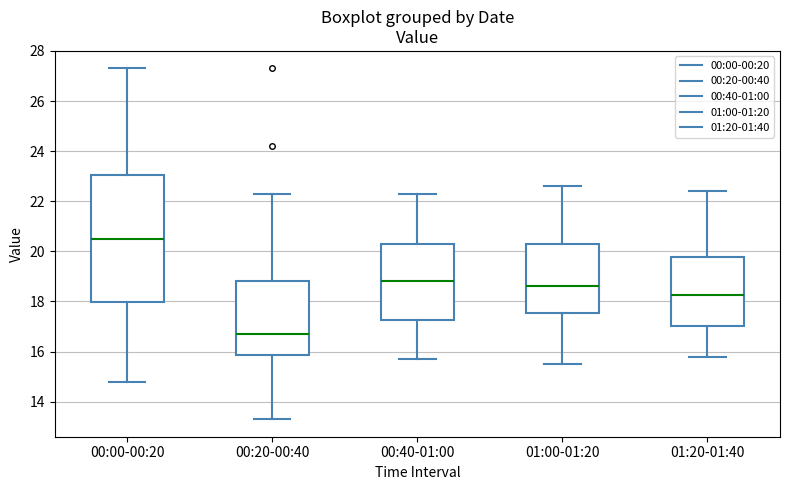

Reading left to right, transcribe this box plot: for each box, give where its median line is, the range the box spans, and where its two whiskers end, as read against the y-axis. The values are not printed on the chart, so give them approximately, as read against the axis.

00:00-00:20: median 20.6, box 18.0 to 23.0, whiskers 14.8 to 27.4
00:20-00:40: median 16.8, box 15.8 to 18.8, whiskers 13.4 to 22.4
00:40-01:00: median 18.8, box 17.2 to 20.2, whiskers 15.8 to 22.4
01:00-01:20: median 18.6, box 17.6 to 20.2, whiskers 15.6 to 22.6
01:20-01:40: median 18.2, box 17.0 to 19.8, whiskers 15.8 to 22.4